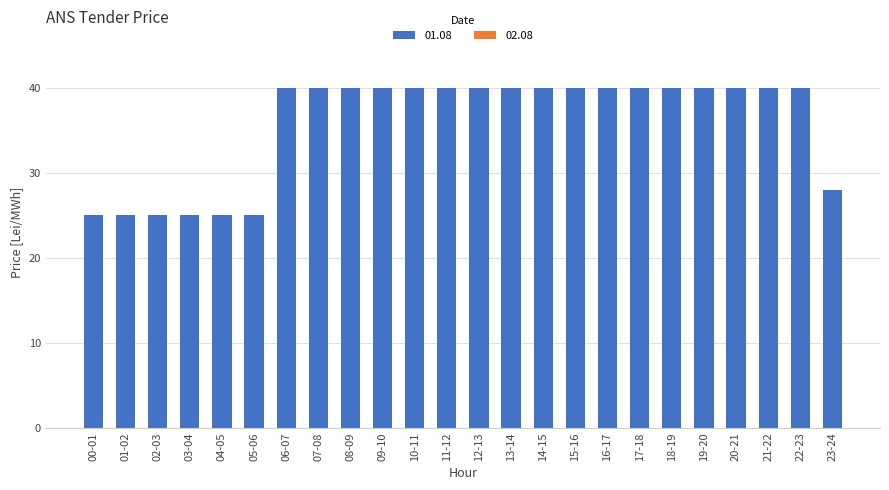

What position from the left is 17-18?

18